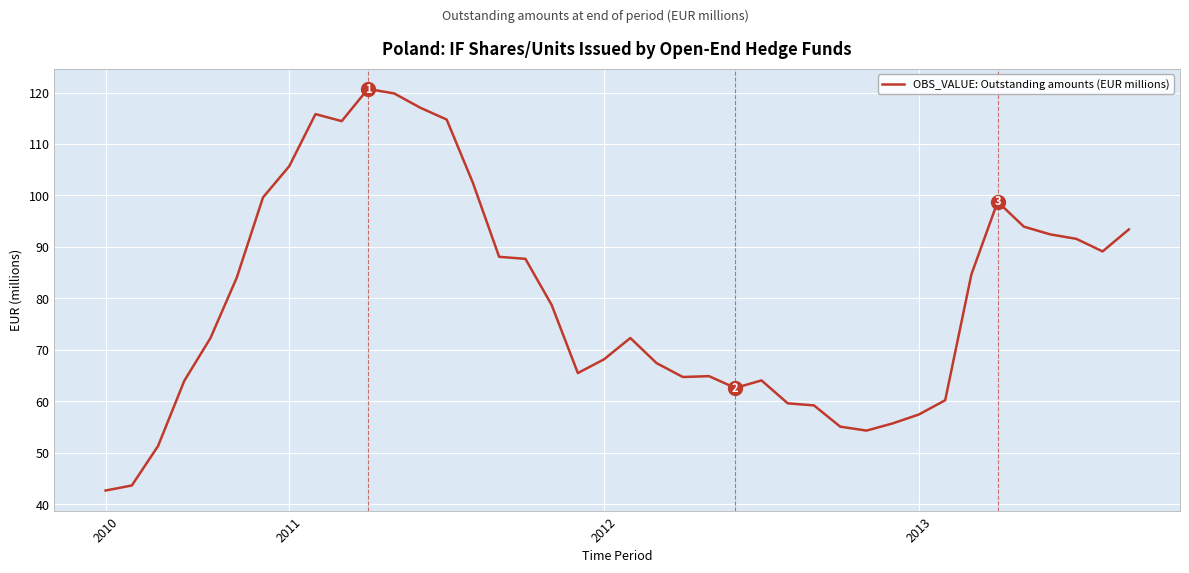

What is the difference between the maximum and minimum values?

78.0